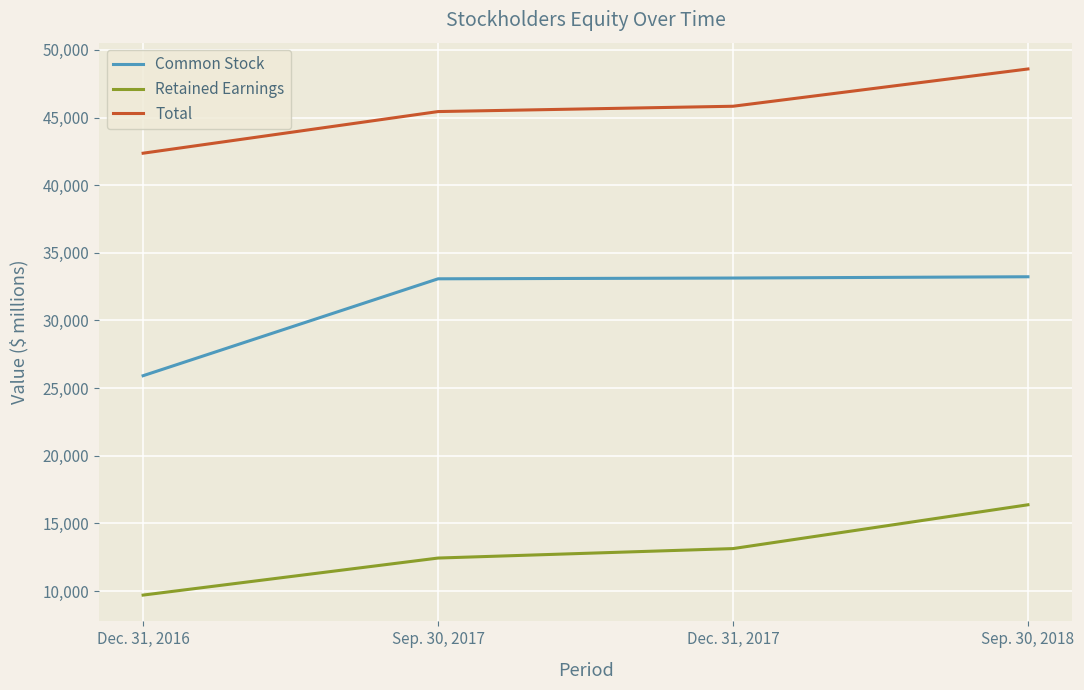

Which label corresponds to the largest value in the chart?

Sep. 30, 2018